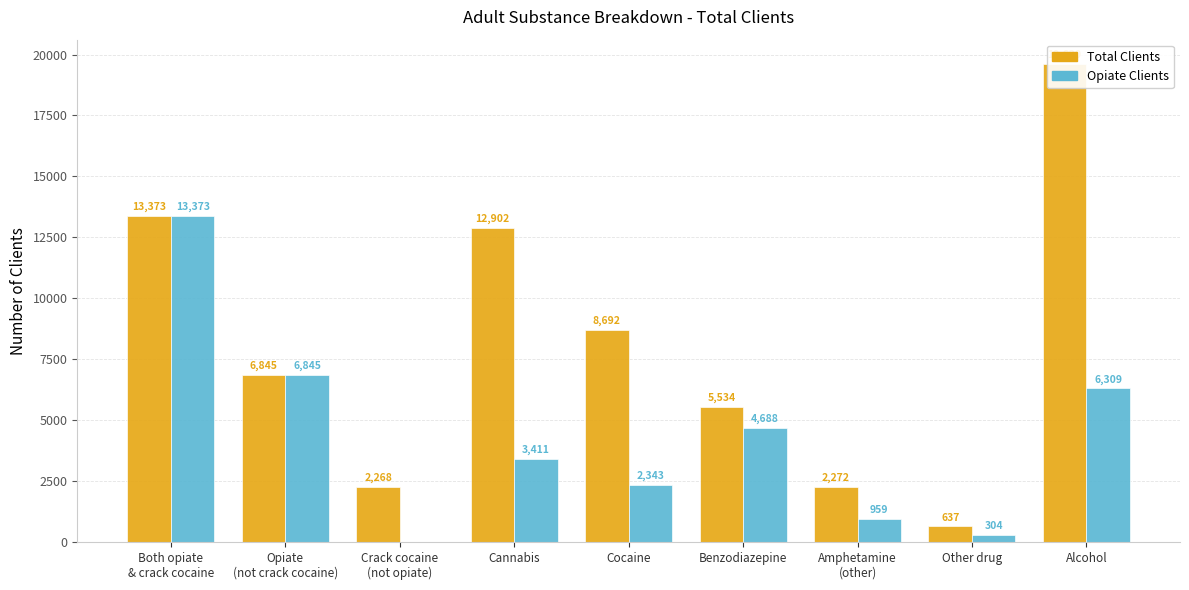

What is the approximate value of Total Clients at Opiate
(not crack cocaine)?

6845